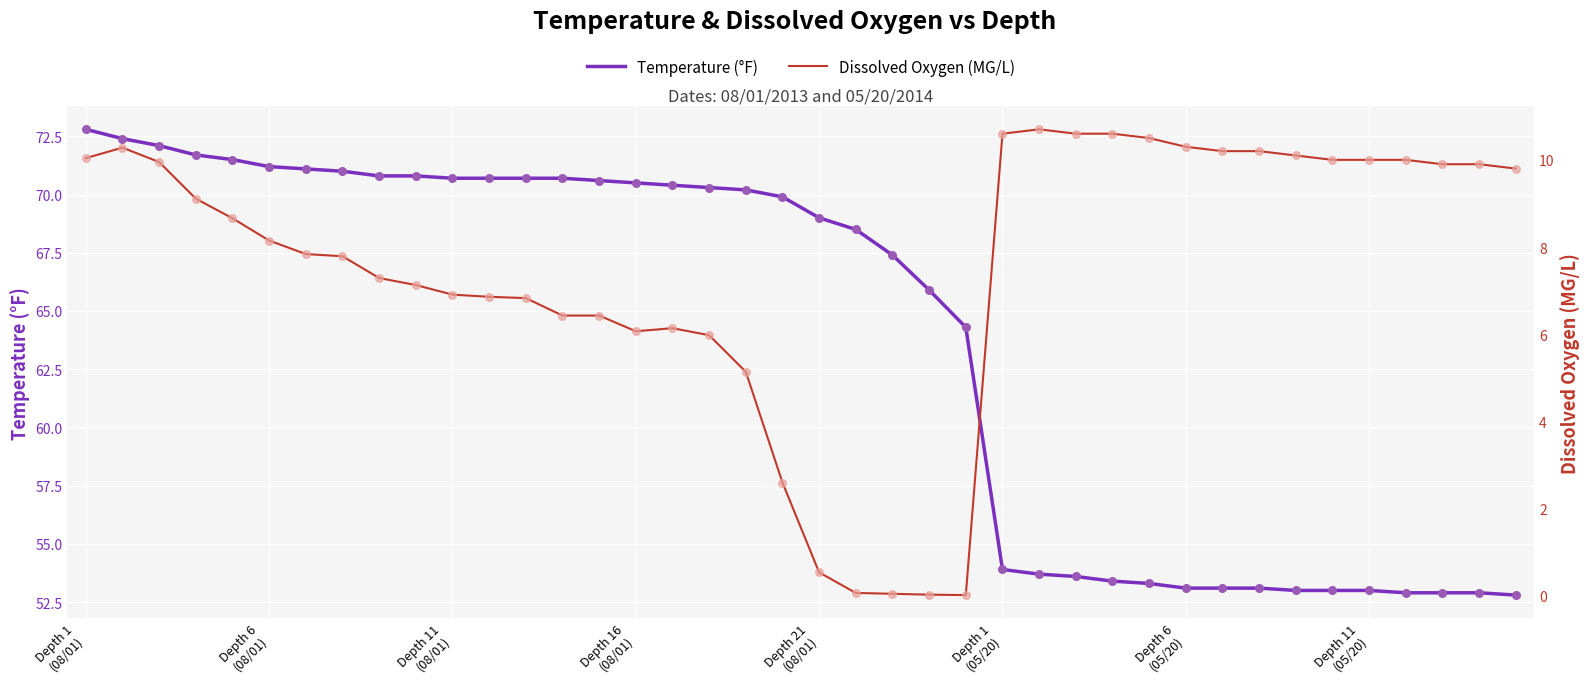

At which category is the sum across all series the highest?

Depth 1
(08/01)